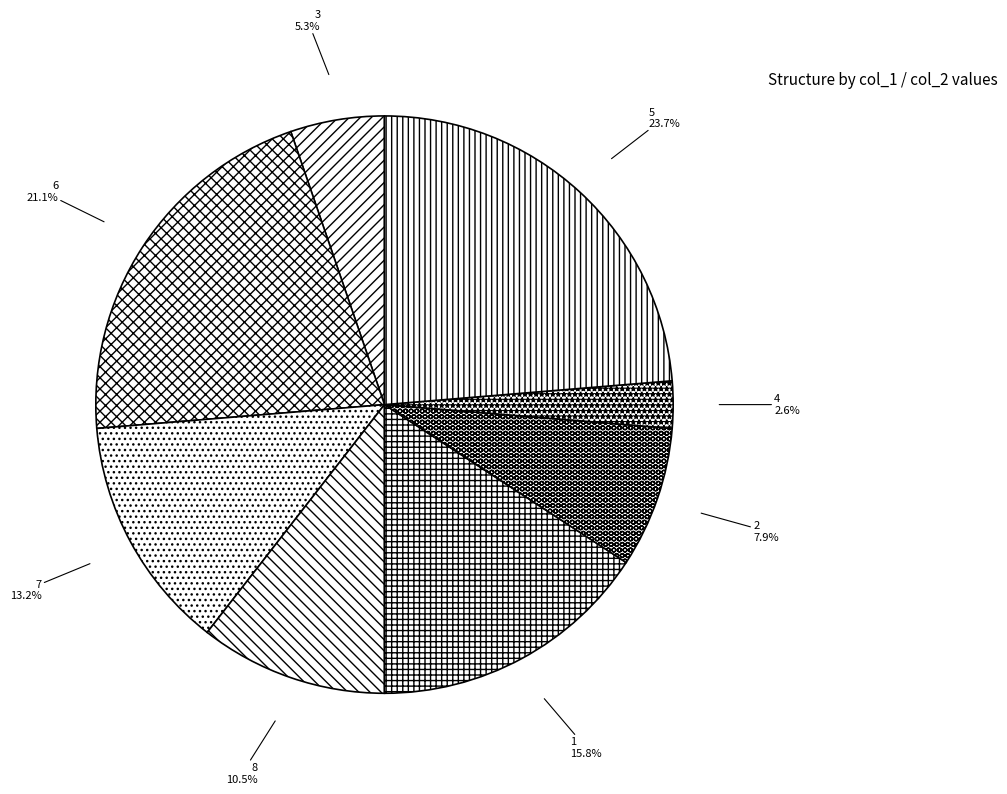

Combined, what portion of the pie is 2 and 7?

21.1%